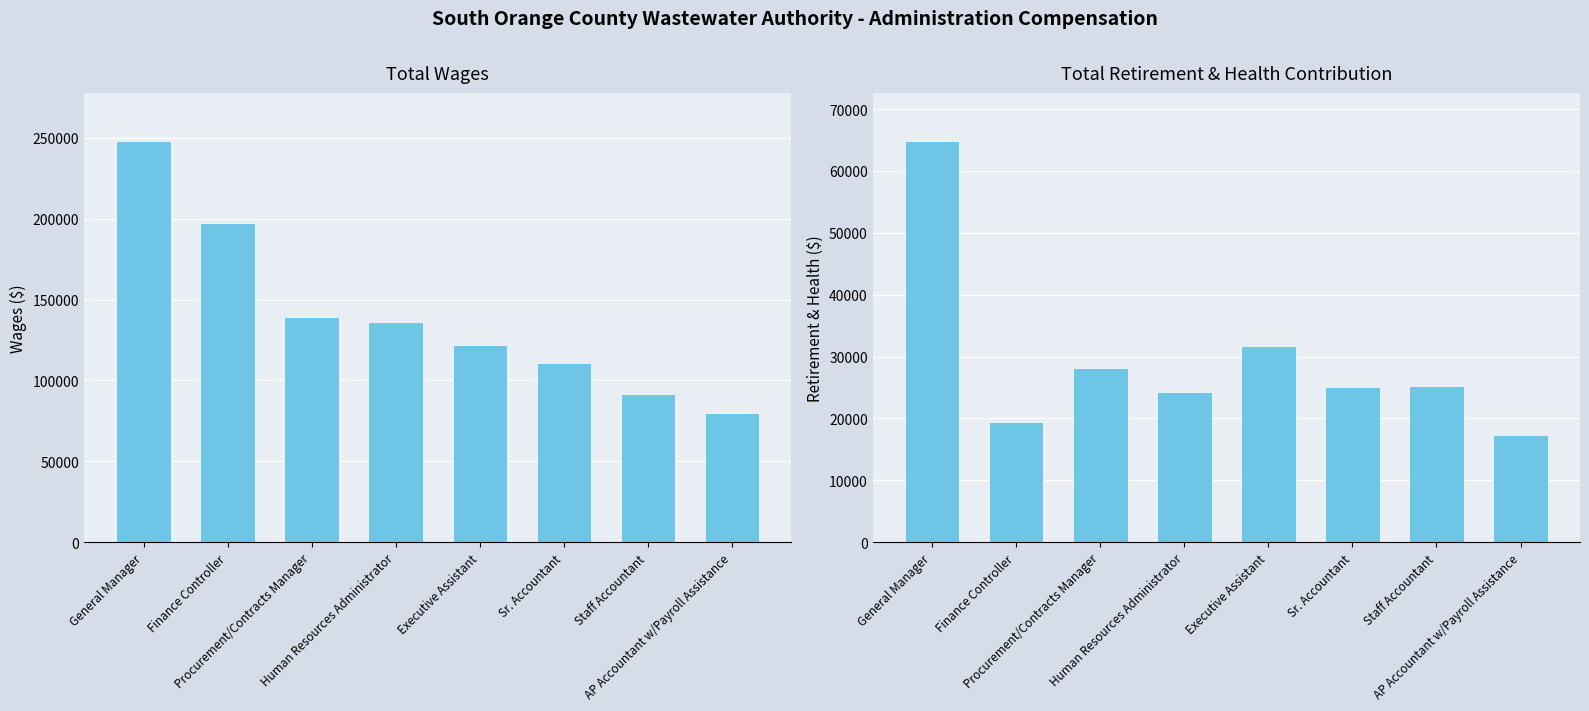

What is the sum of the Total Wages values at Finance Controller and Staff Accountant?

288920